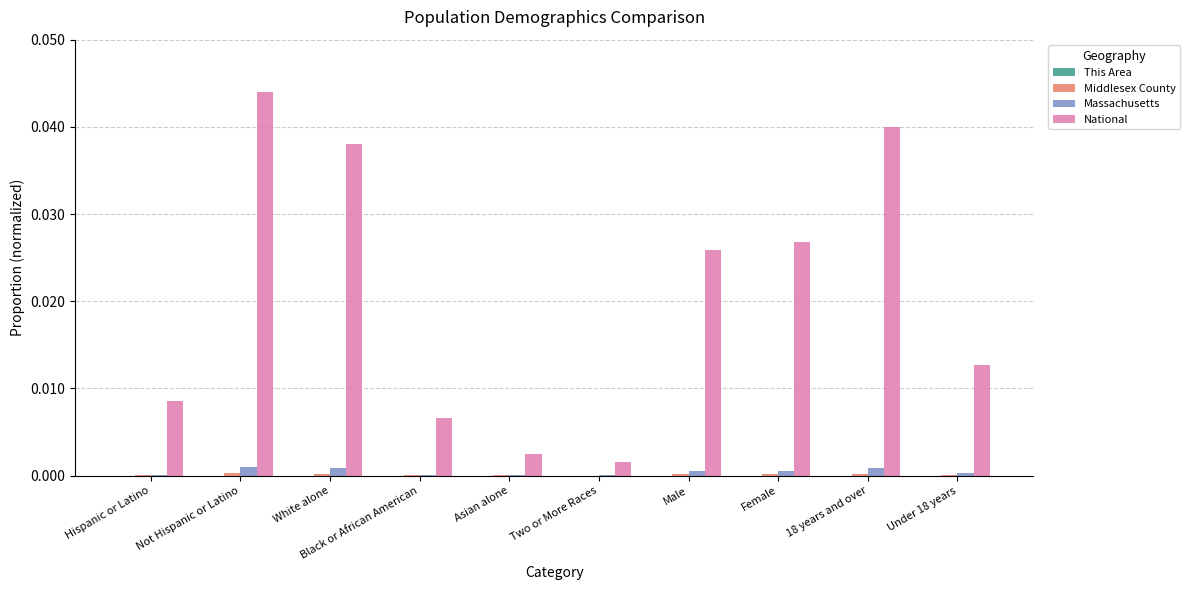

Which series has the largest total across all categories?

National